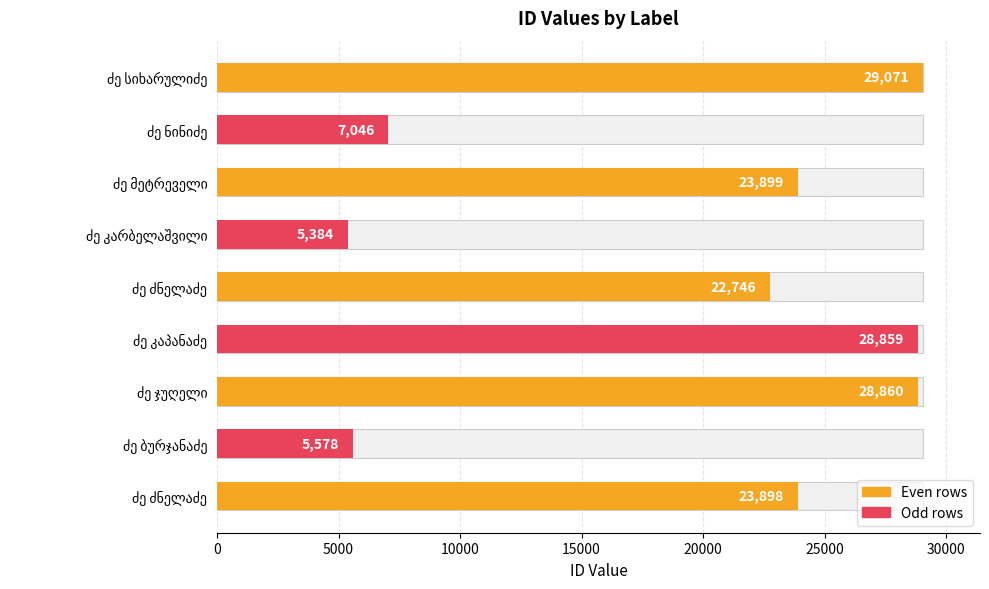

What is the smallest value displayed?

5384